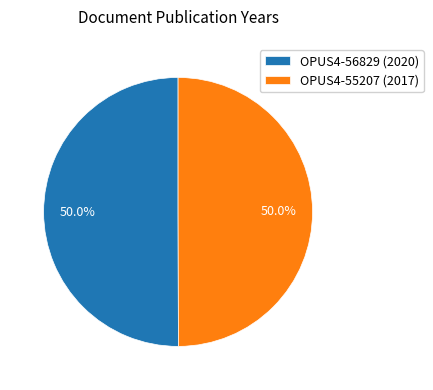

What percentage is NOT represented by OPUS4-55207 (2017)?

50.0%